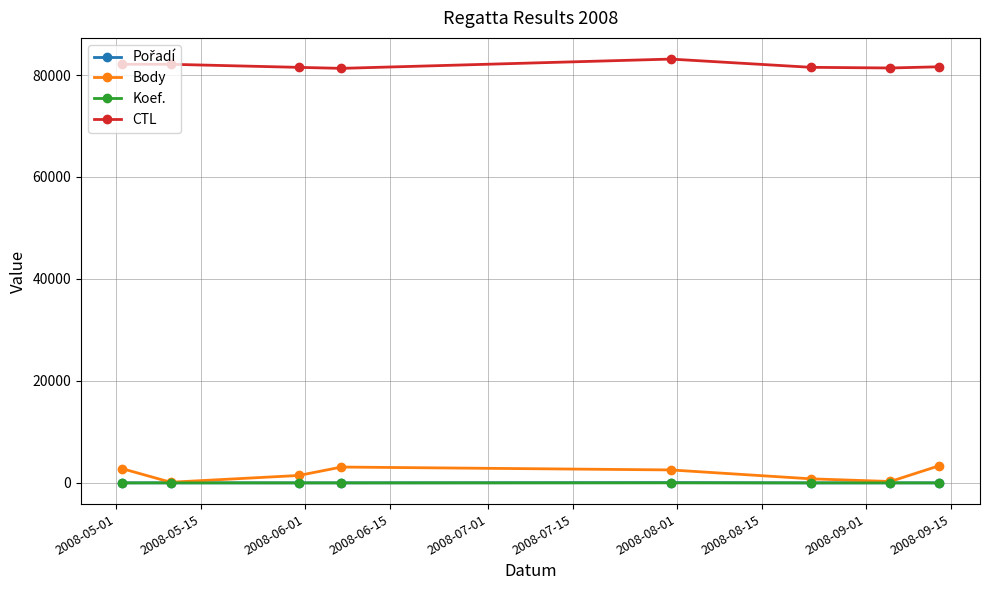

What is the sum of all CTL values?

654661